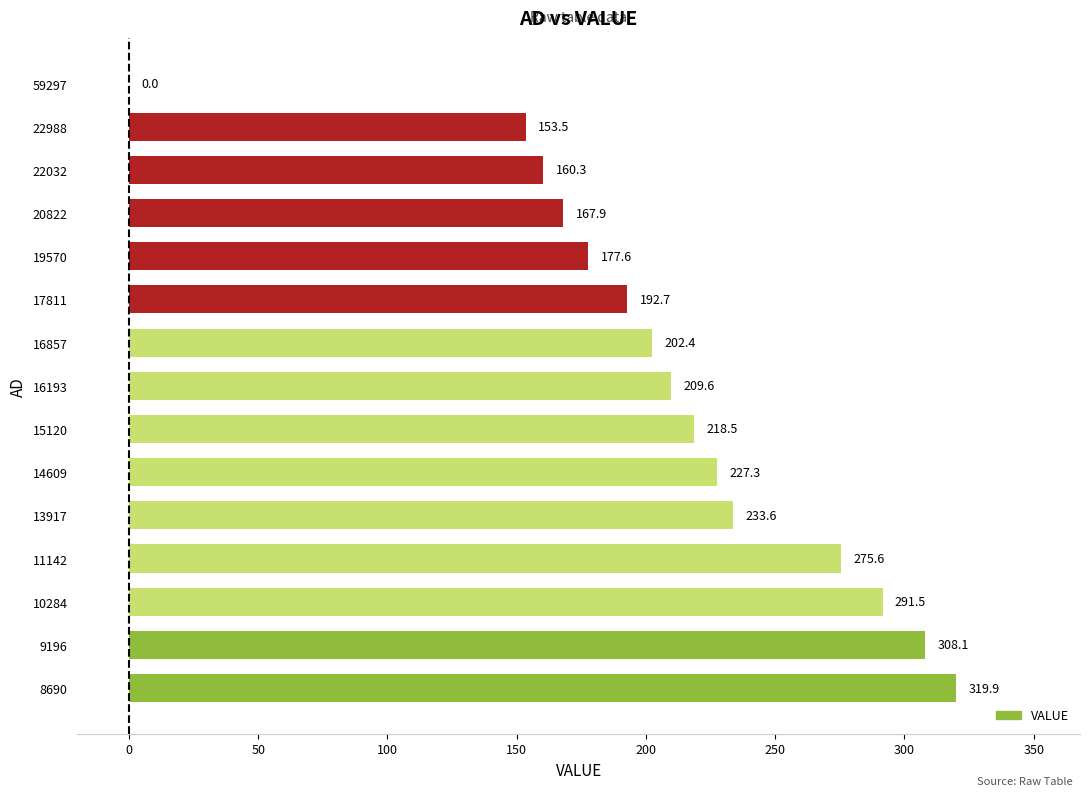

What is the maximum value shown in the chart?

319.9